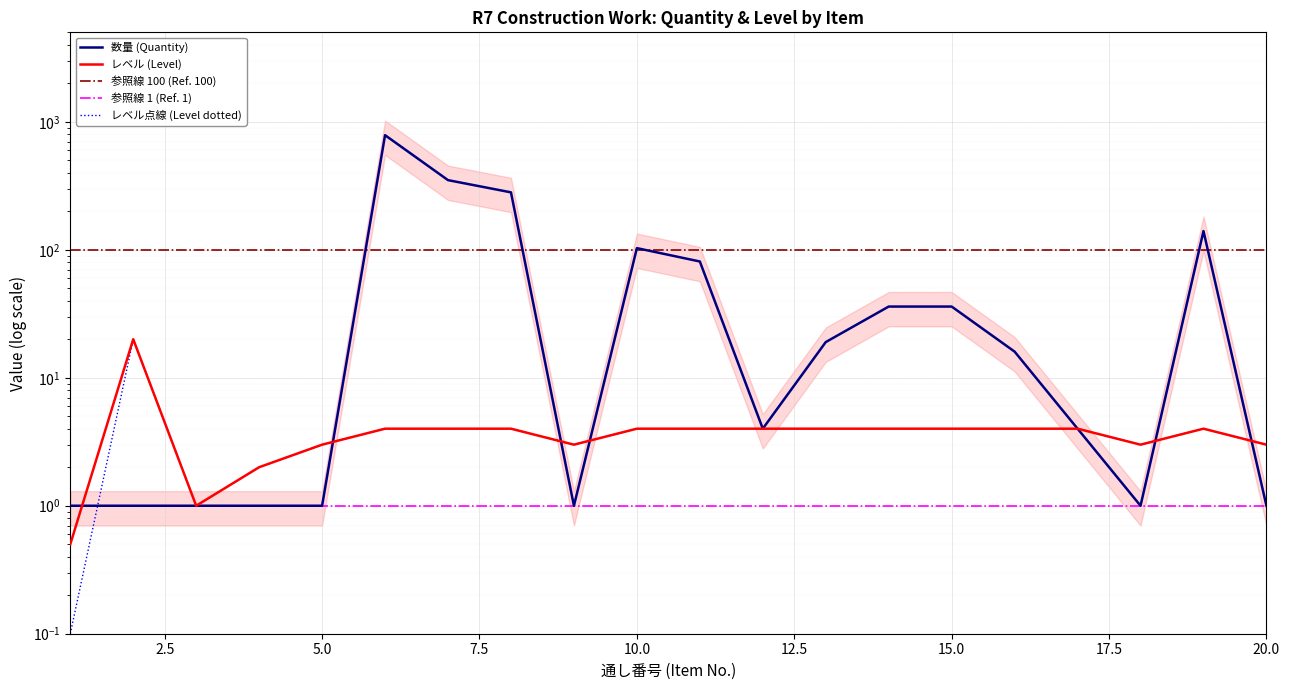

Is it true that レベル (Level) equals 4.0 at 15?

True